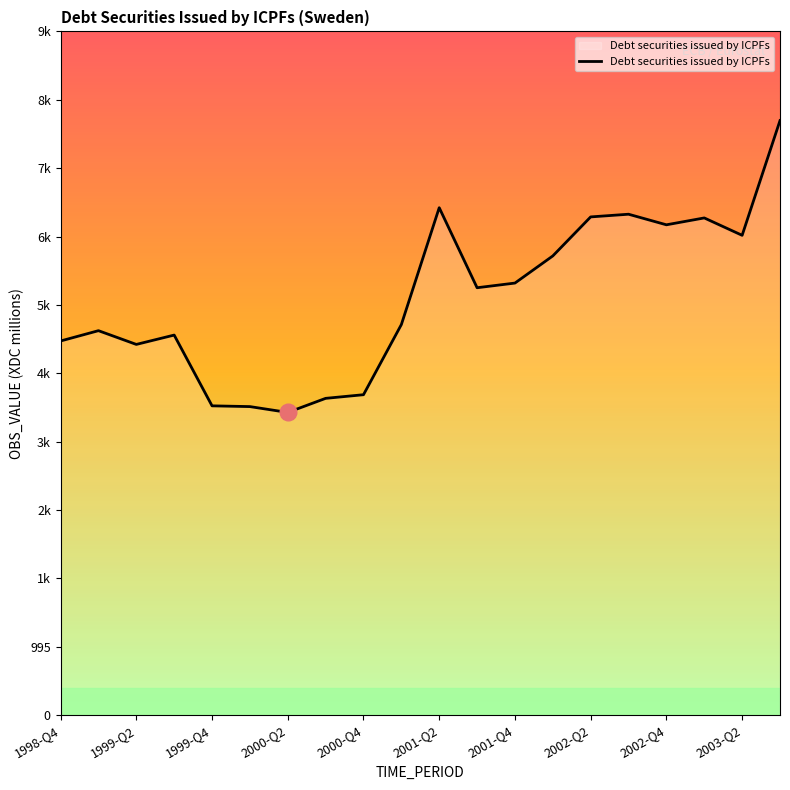

Does the chart display data point markers on the line(s)?

No